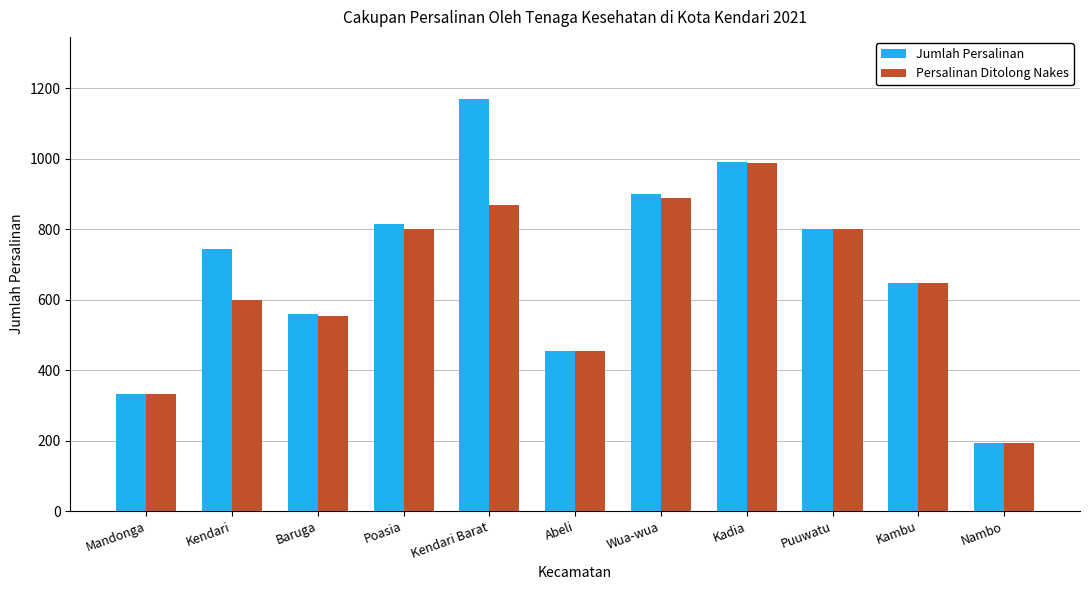

Where is Persalinan Ditolong Nakes nearest to the value 591?

Kendari